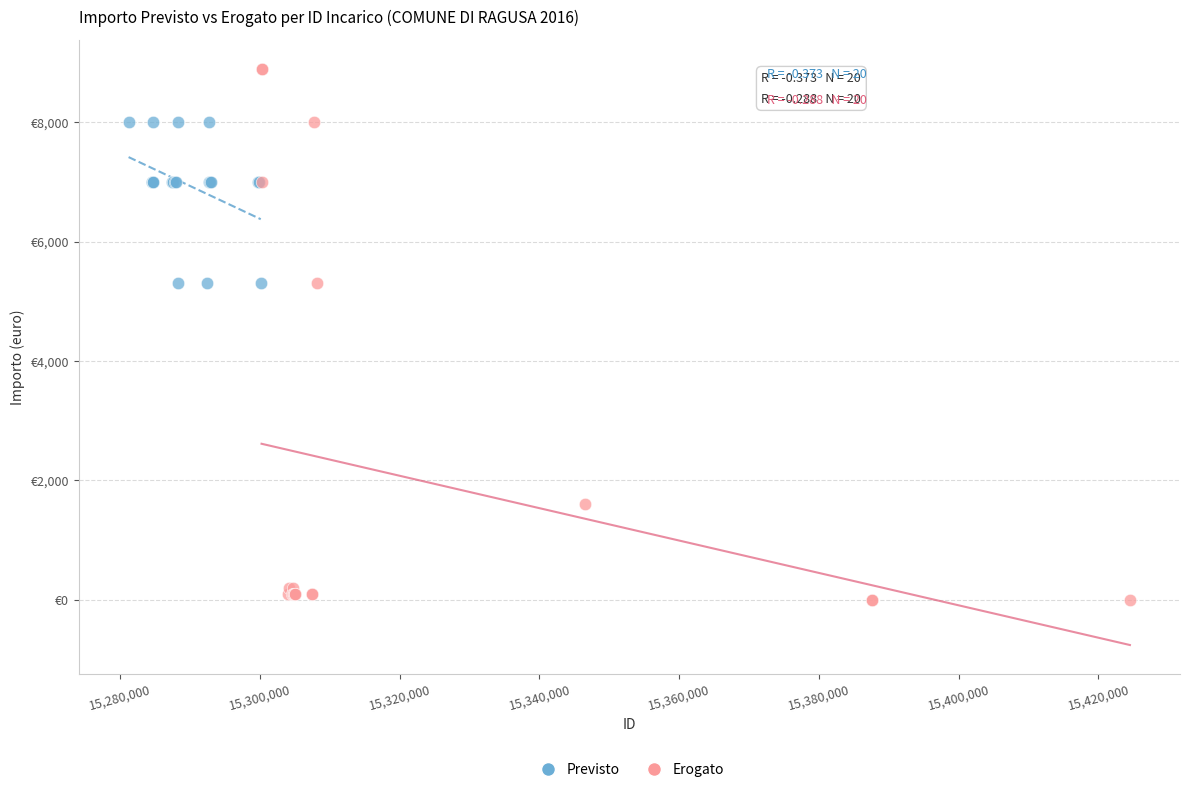

What are all the series names shown in the legend?

Previsto, Erogato